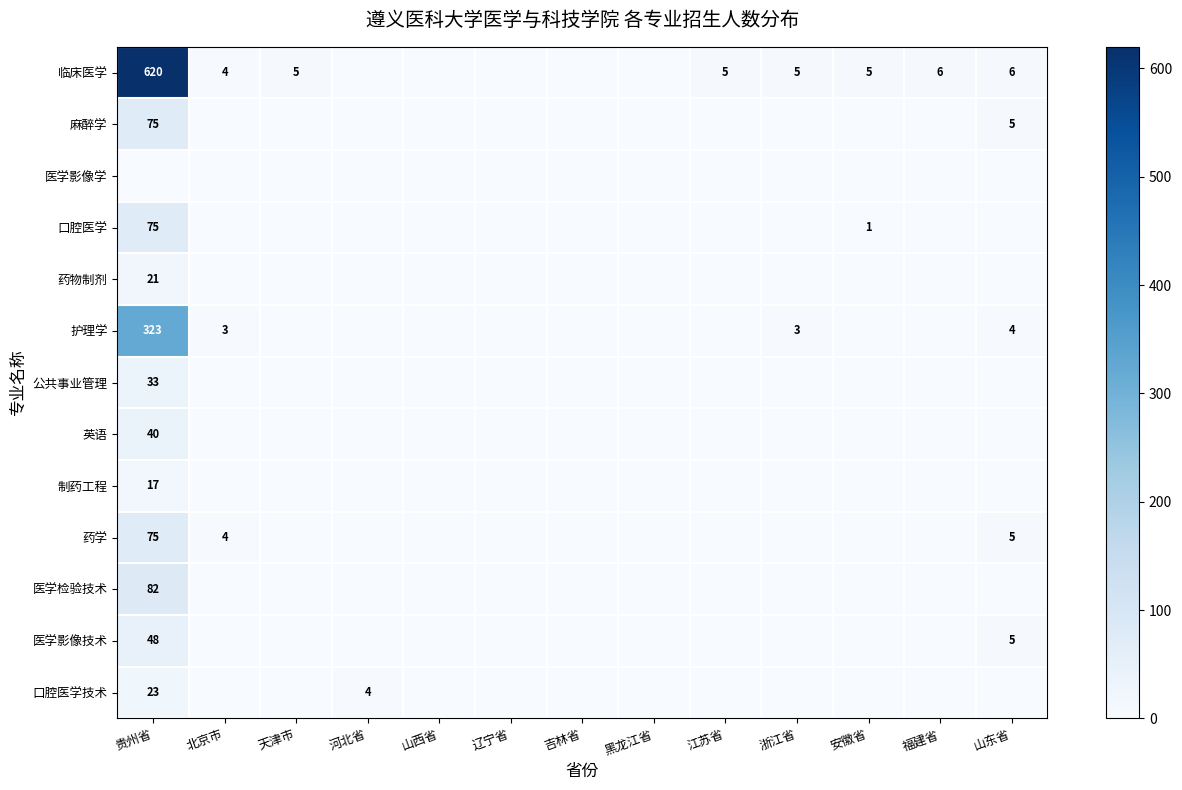

The value of 临床医学 at 福建省 is 3. True or false?

False